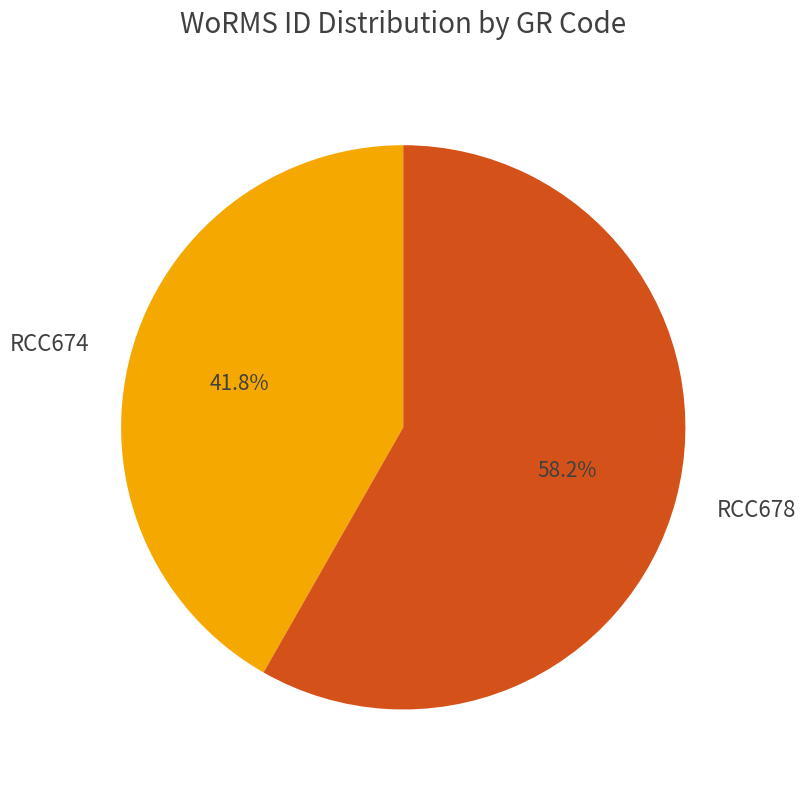

What is the total percentage of RCC678 and RCC674?

100.0%